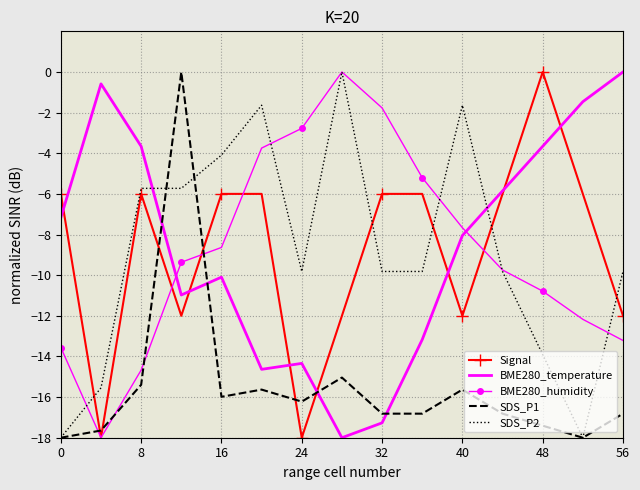

What is the minimum value shown in the chart?

-18.0